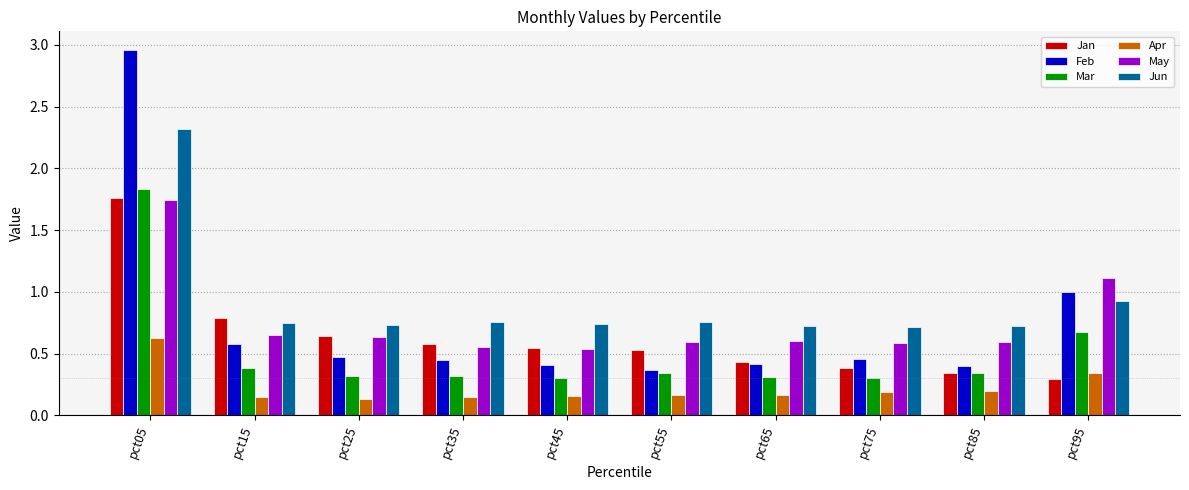

Which series has the widest spread of values?

Feb